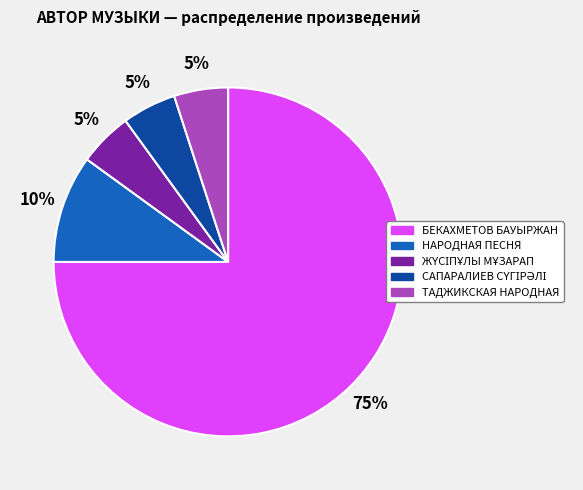

Which category has the biggest portion of the pie?

БЕКАХМЕТОВ БАУЫРЖАН